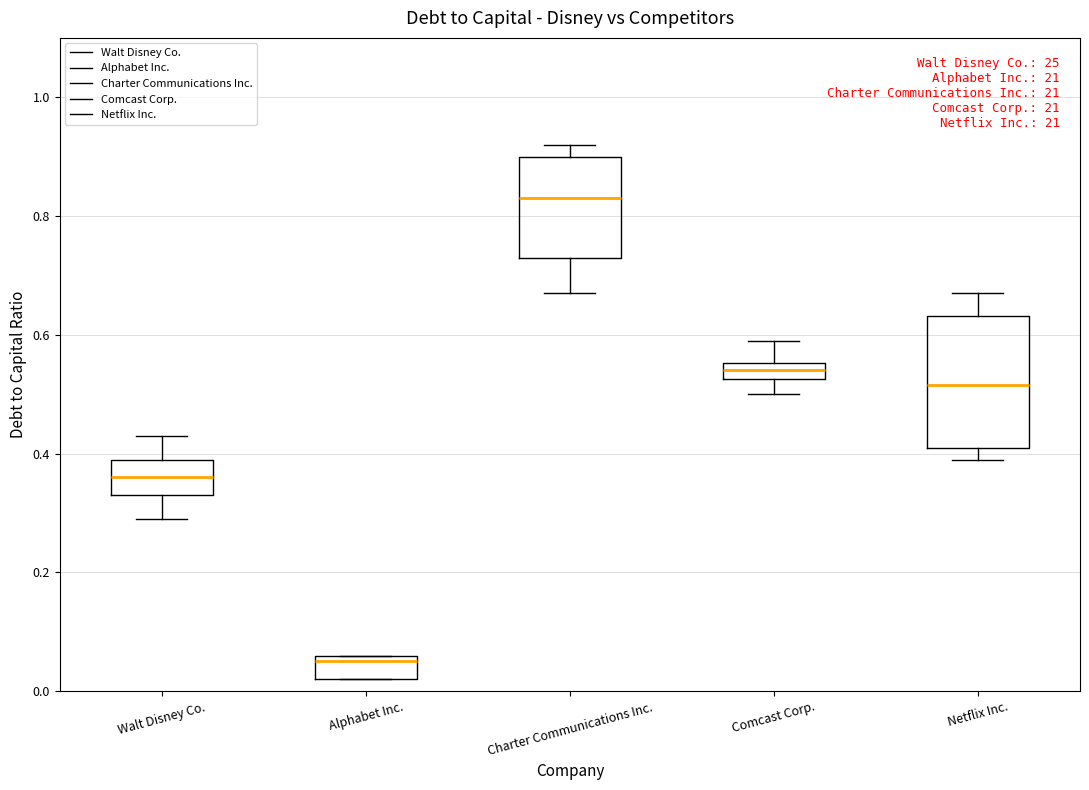

Which box has the lowest median line?

Alphabet Inc.